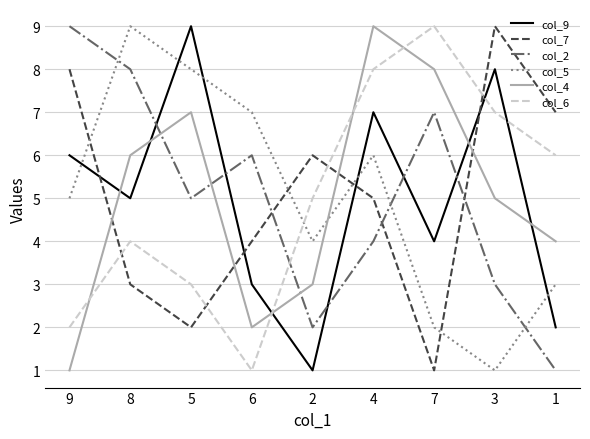

Which series changed the most between 8 and 7?

col_5